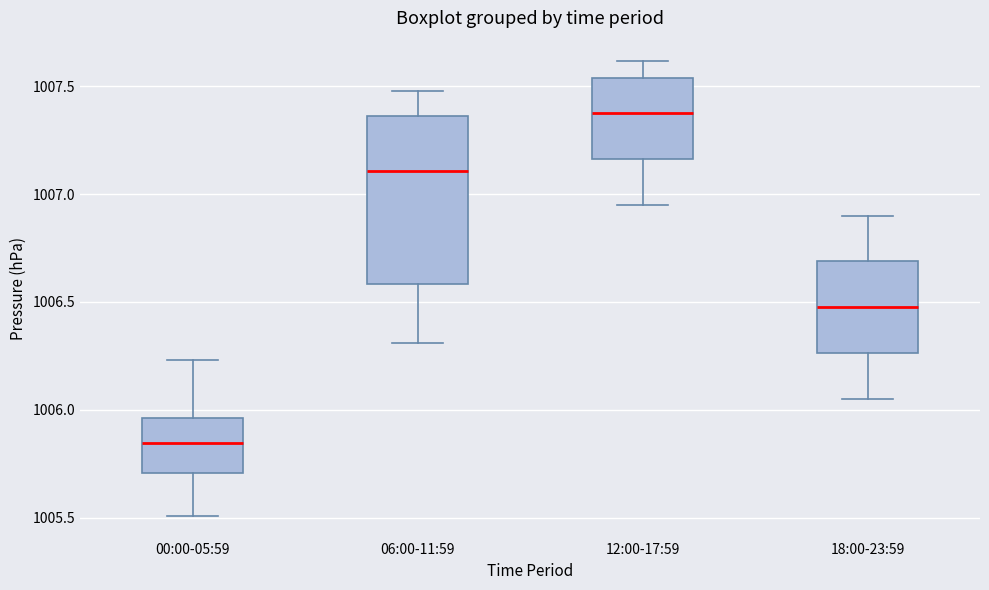

Reading left to right, transcribe this box plot: for each box, give where its median line is, the range the box spans, and where its two whiskers end, as read against the y-axis. The values are not printed on the chart, so give them approximately, as read against the axis.

00:00-05:59: median 1005.85, box 1005.70 to 1005.95, whiskers 1005.50 to 1006.25
06:00-11:59: median 1007.10, box 1006.60 to 1007.35, whiskers 1006.30 to 1007.50
12:00-17:59: median 1007.40, box 1007.15 to 1007.55, whiskers 1006.95 to 1007.60
18:00-23:59: median 1006.50, box 1006.25 to 1006.70, whiskers 1006.05 to 1006.90